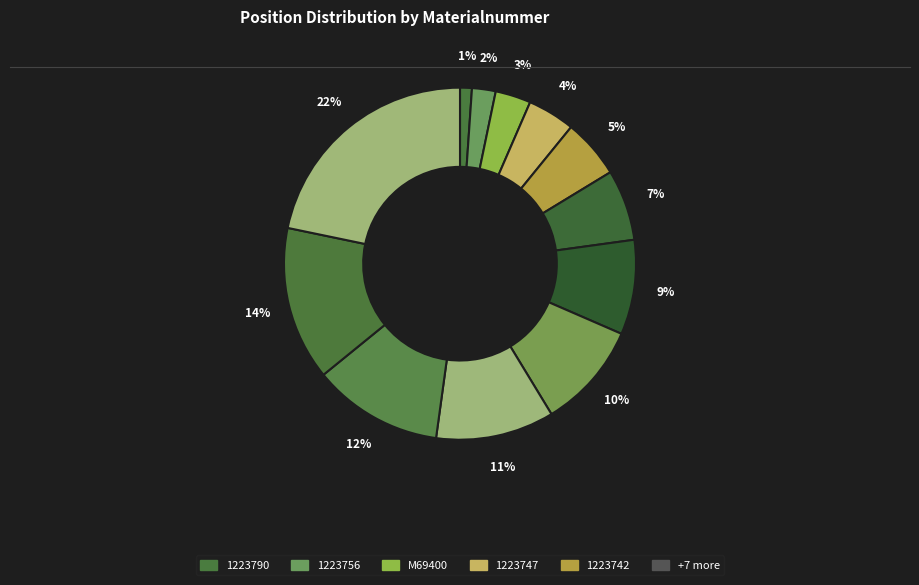

How many slices are in this pie chart?

12